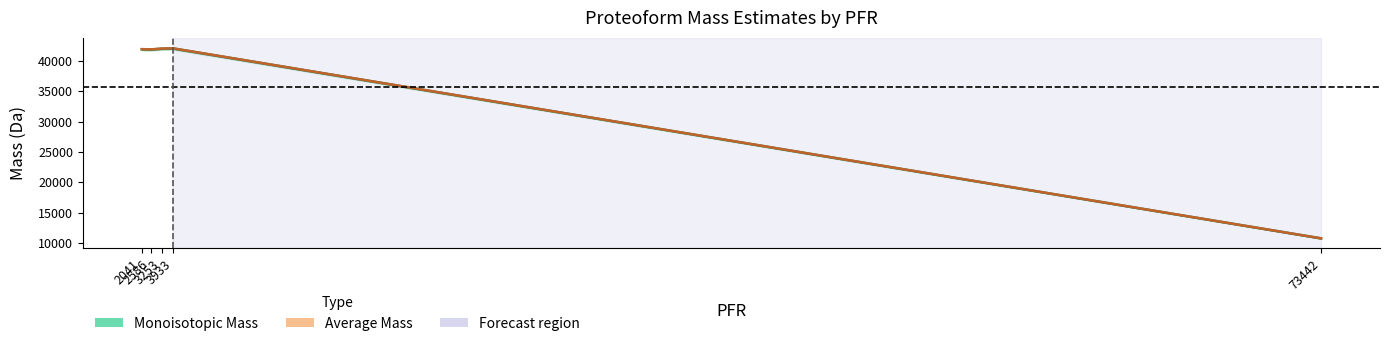

What is the difference between the maximum and minimum values in the Monoisotopic Mass series?

31278.2